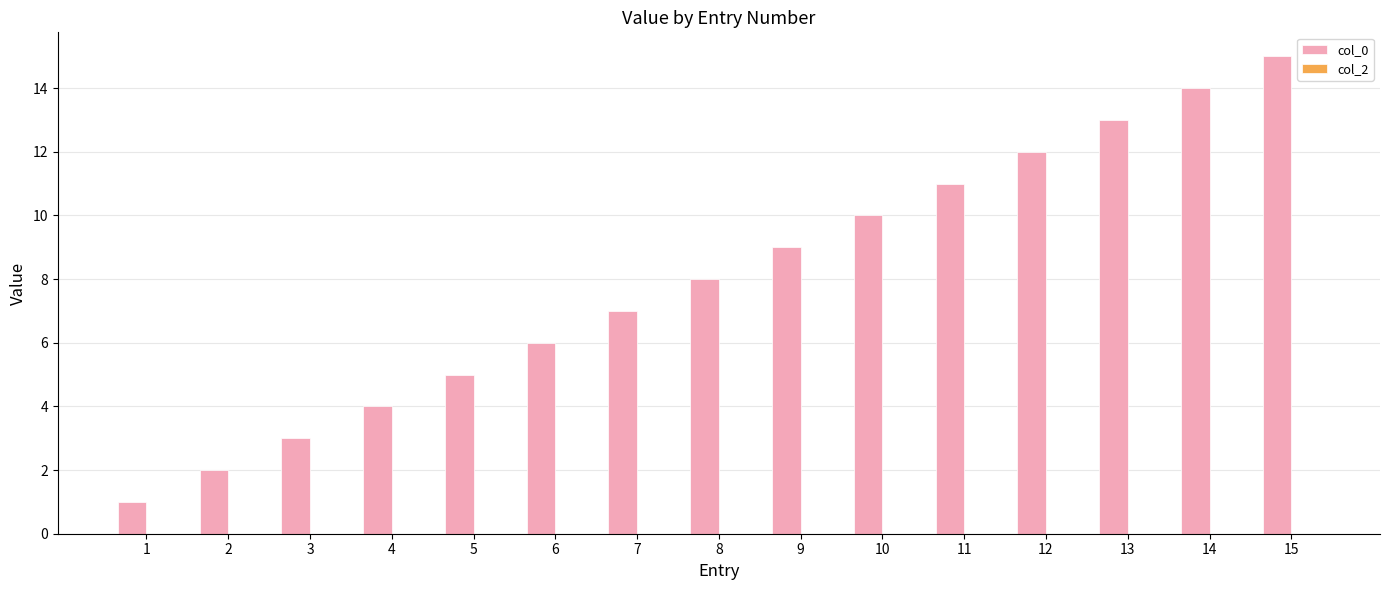

True or false: the data shows 5 at 5.

True